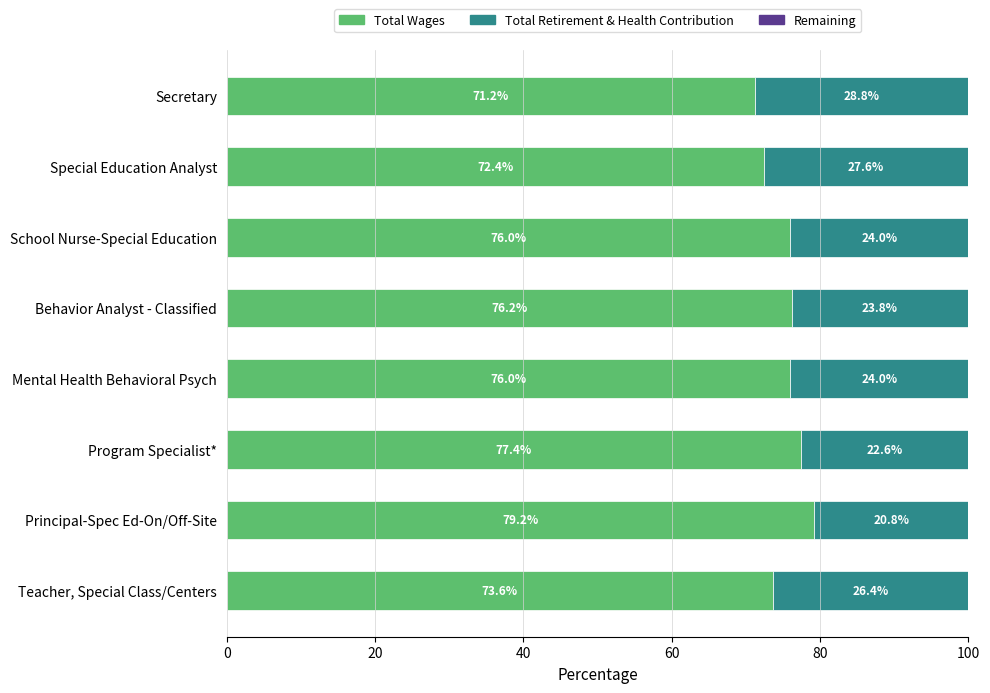

What is the sum of all Total Wages values?

602.0